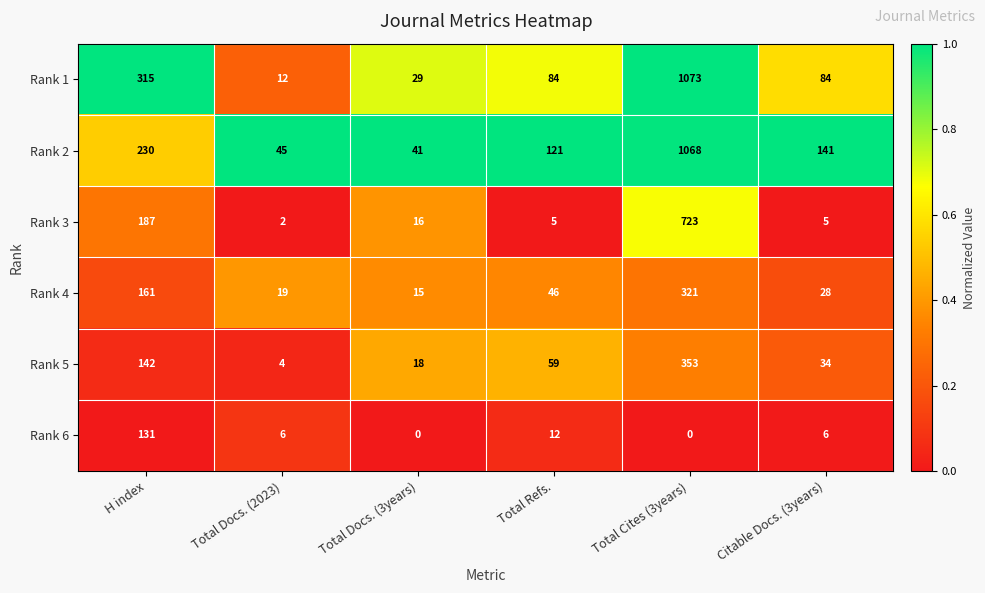

How many series are shown in this chart?

6